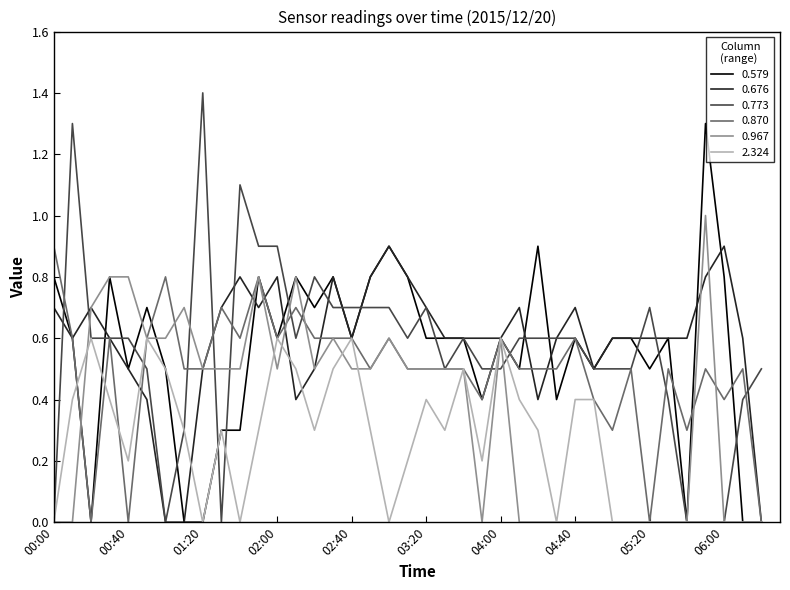

True or false: 2.324 has more than 1 interior local peaks.

True